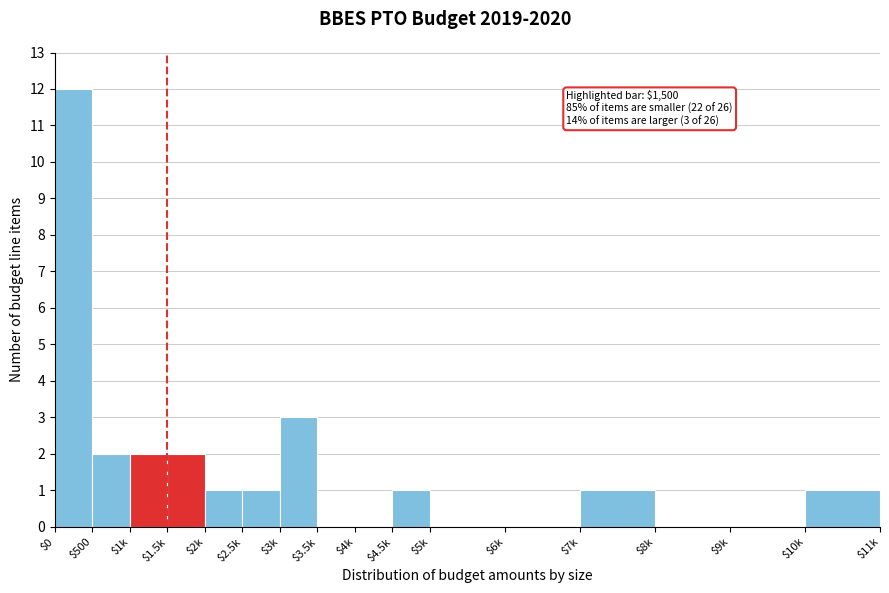

The value at $1.5k is 1. True or false?

False